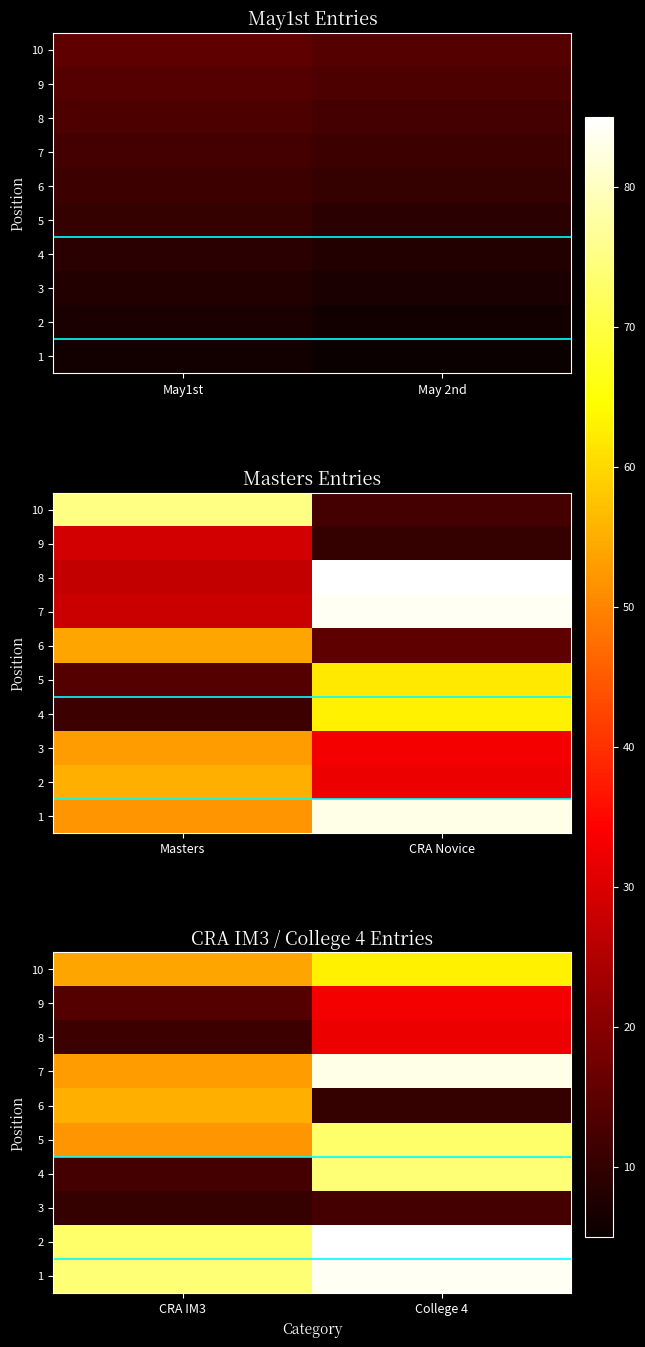

At how many categories does at least one series exceed 10?

2